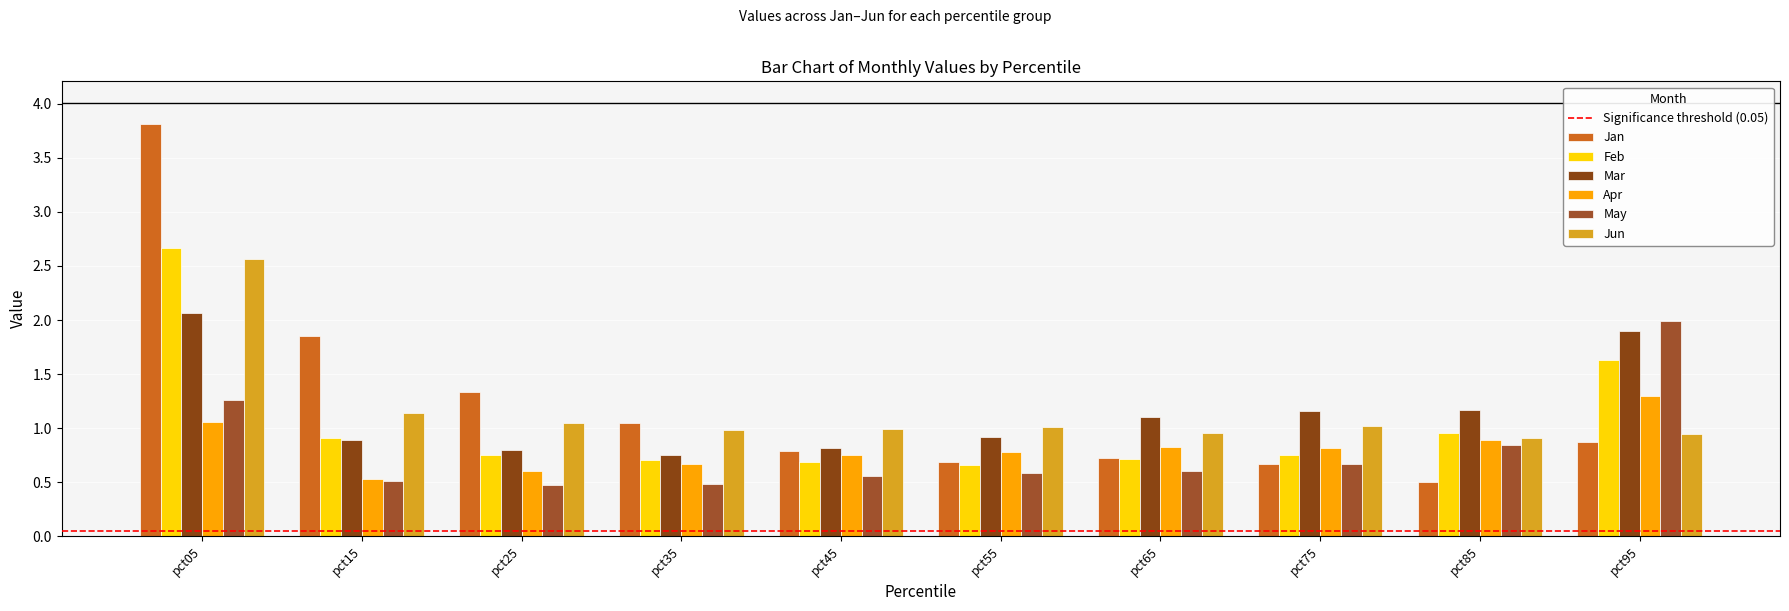

What is the average value of the May series?

0.8